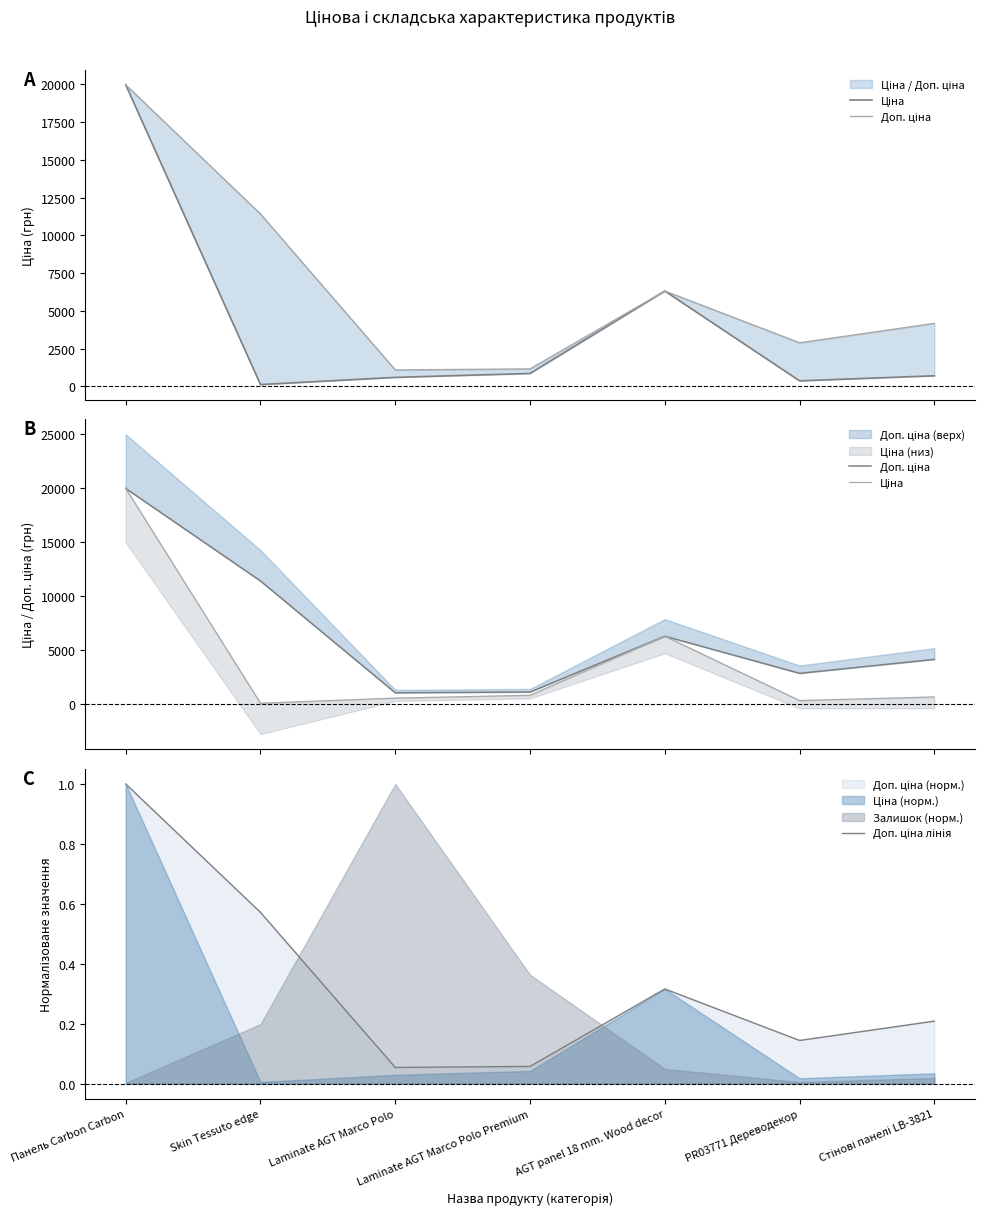

How many interior local valleys does the Ціна series have?

2